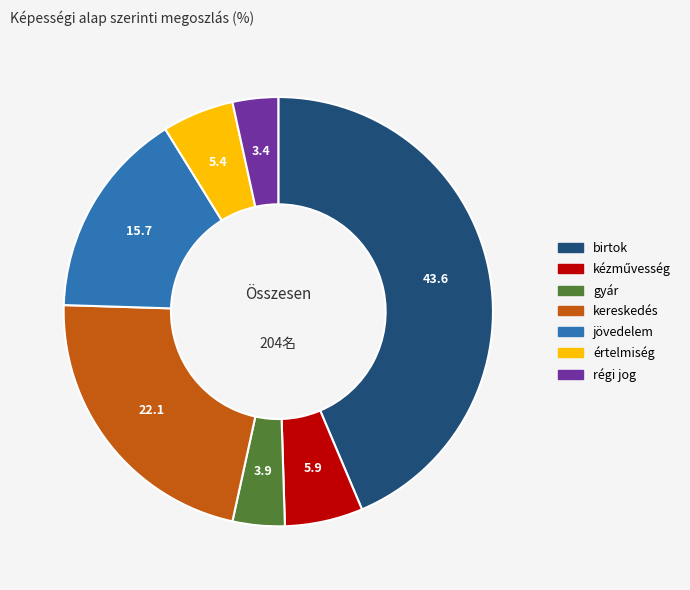

The jövedelem slice represents 21% of the pie. True or false?

False